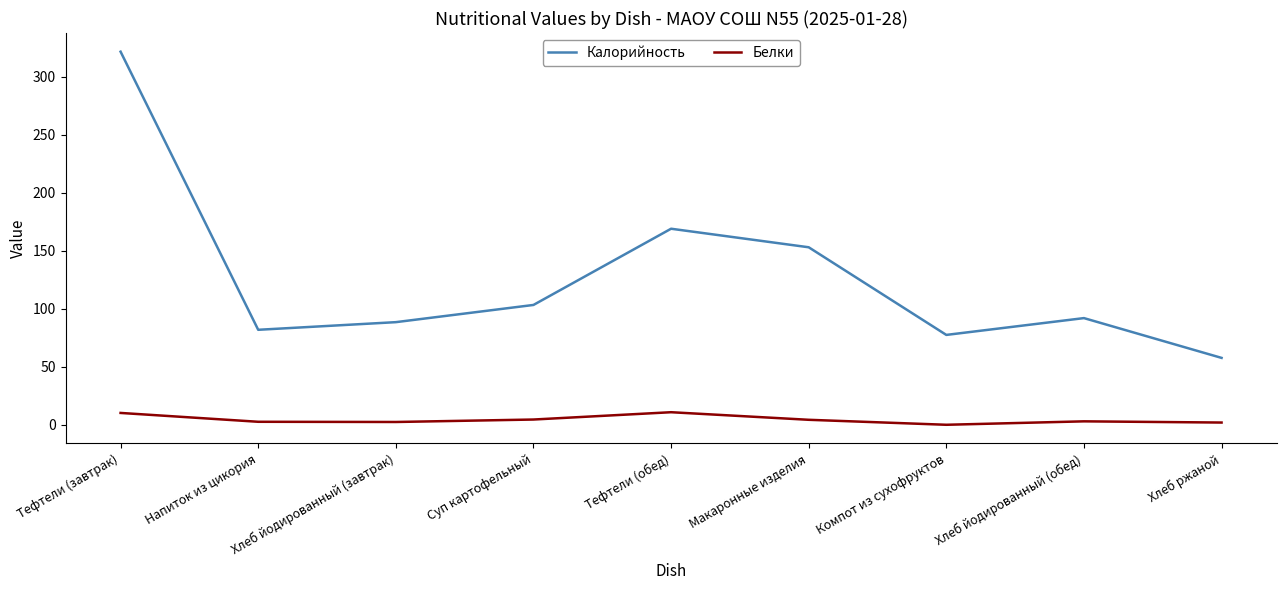

Between Хлеб йодированный (завтрак) and Тефтели (обед), which series saw the biggest shift?

Калорийность